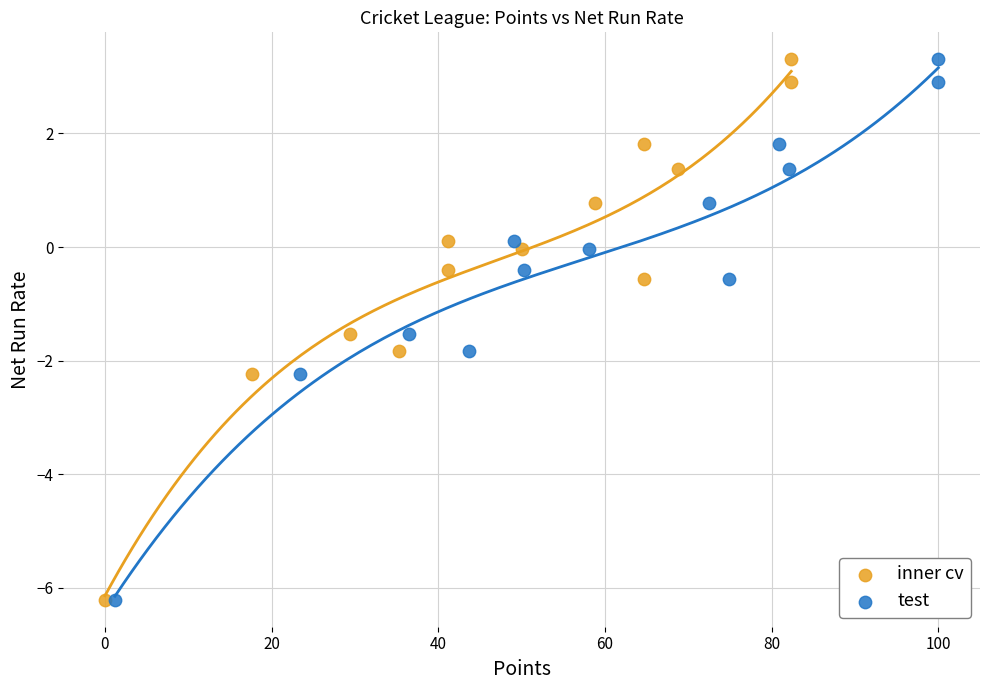

What are all the series names shown in the legend?

inner cv, test